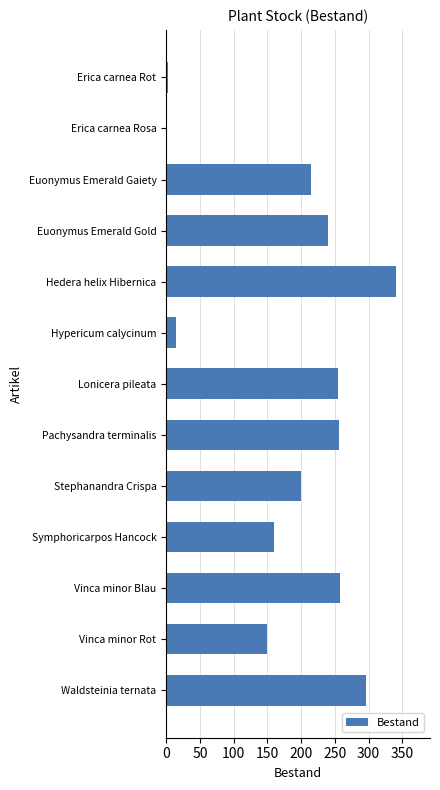

What is the average value?

184